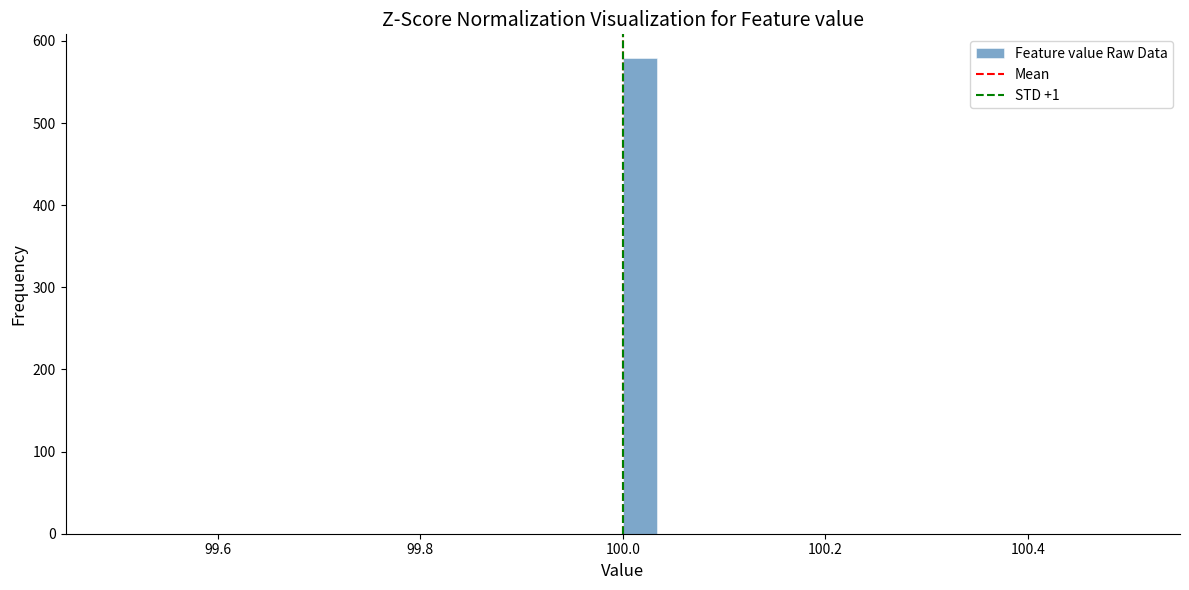

Around what value on the x-axis is the tallest bar? Give the approximate position of its centre, as read against the axis.

100.02